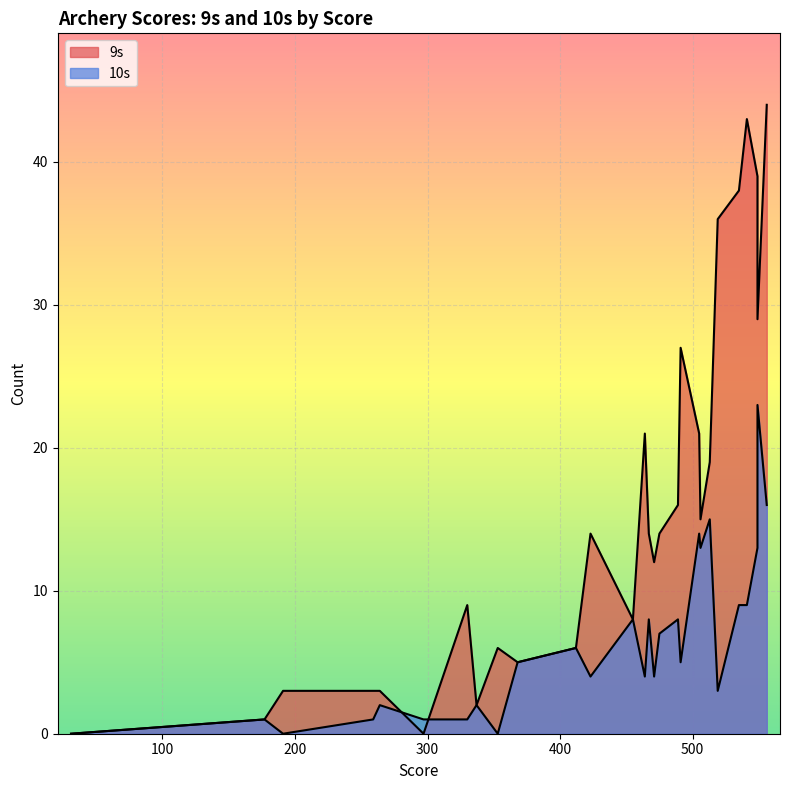

Which series has the largest range (max minus min)?

9s